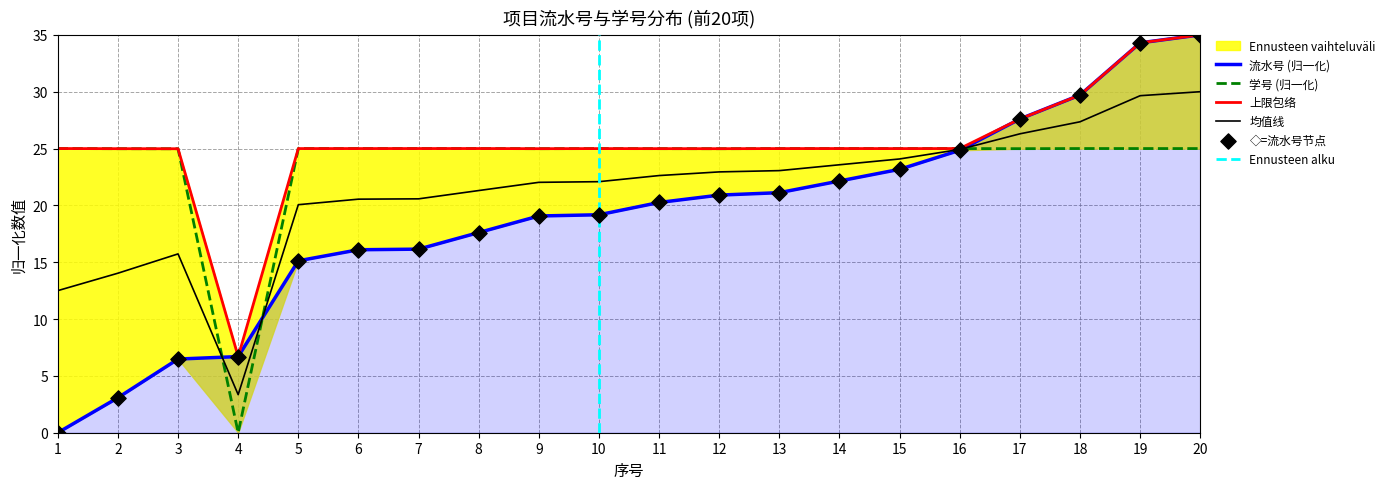

Which series contains the highest Y value?

流水号